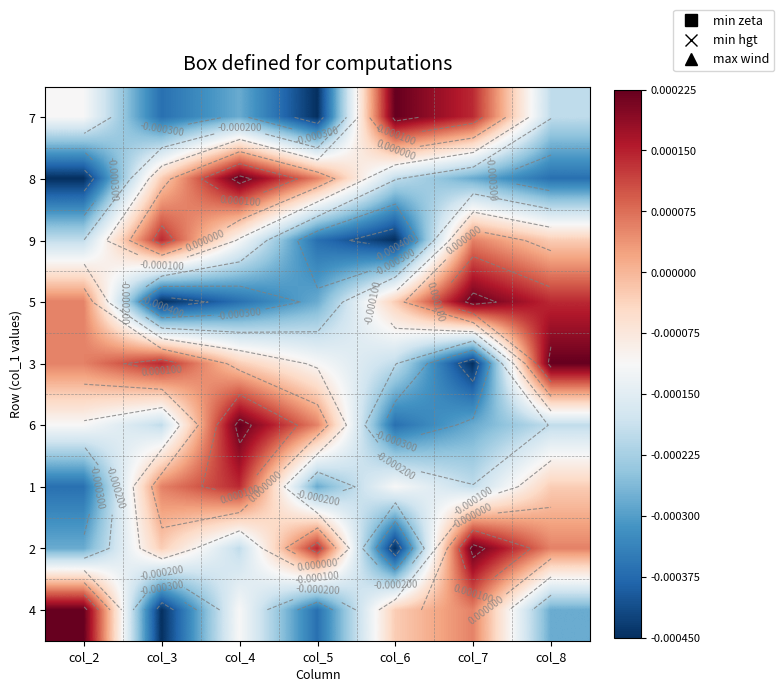

At which category is the sum across all series the highest?

col_4